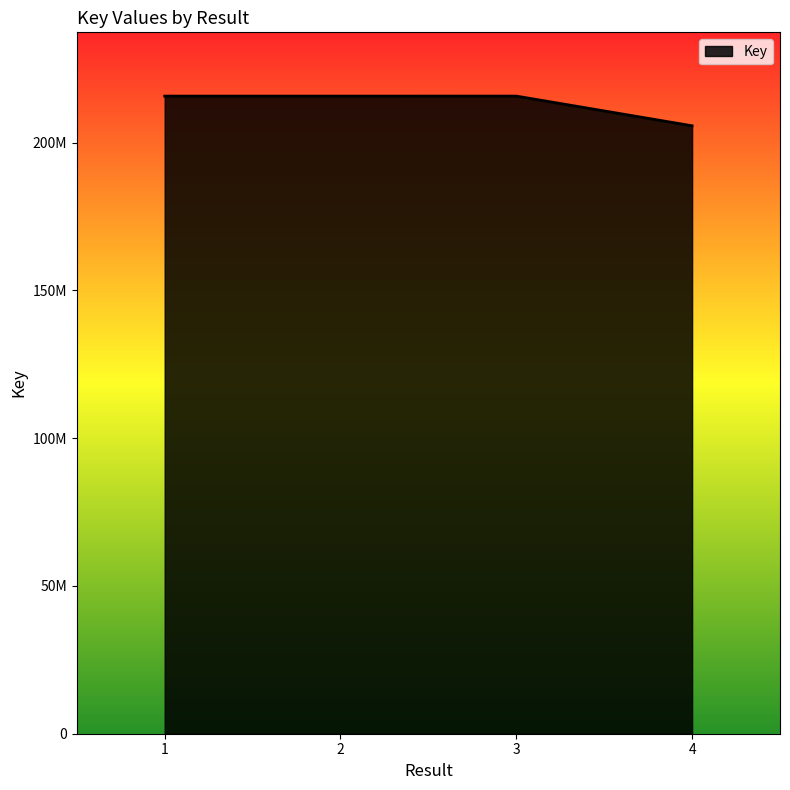

Reading right to left, what are all the values shown in this chart?

4=205728624	3=215774189	2=215766335	1=215766087